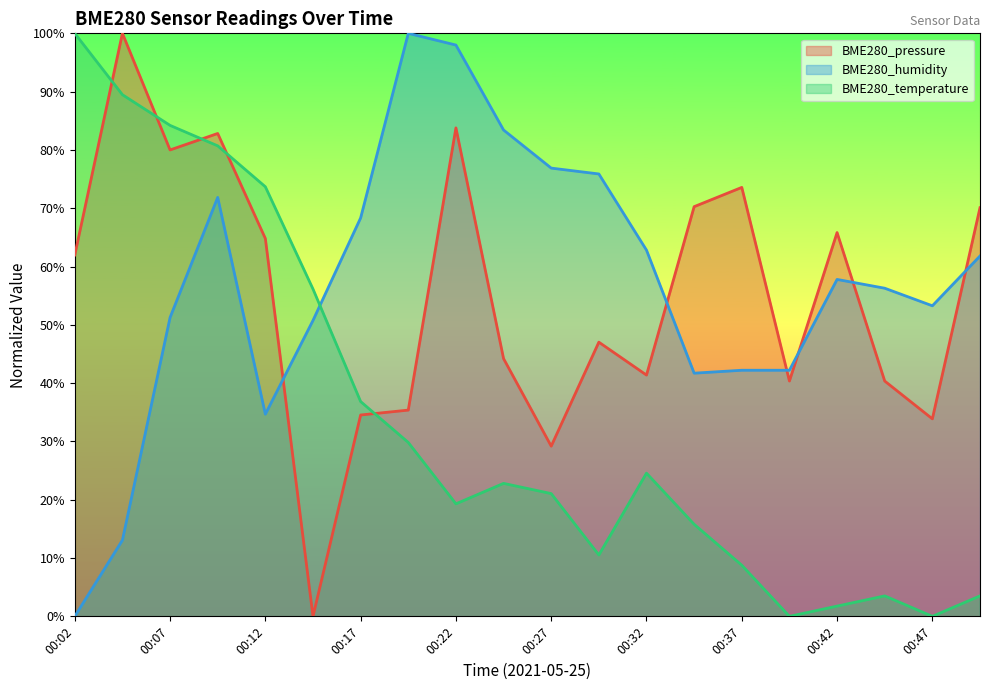

What is the maximum value for BME280_humidity?

100.0